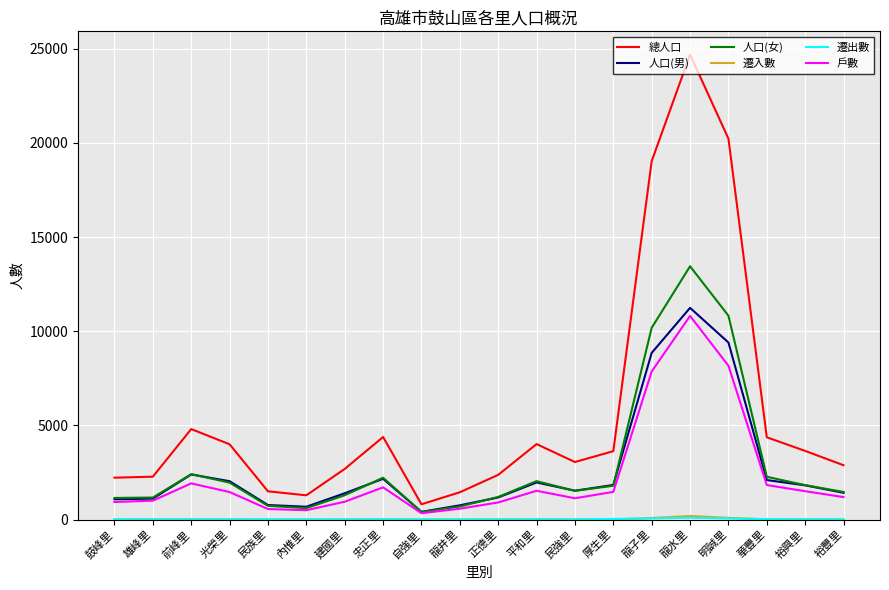

Which series has the widest spread of values?

總人口